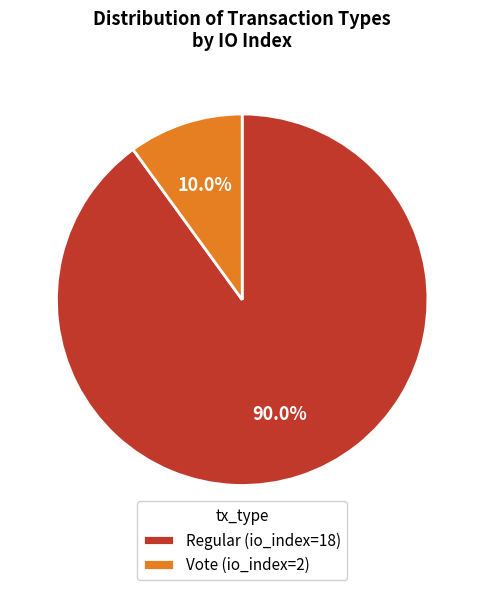

Rank the categories by value from lowest to highest.

Vote (io_index=2), Regular (io_index=18)